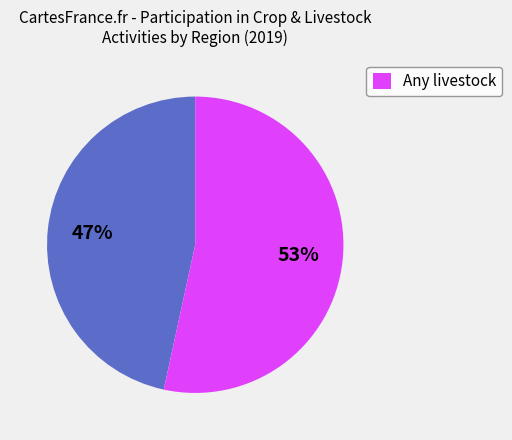

To the nearest percent, what is the average slice percentage?

50%